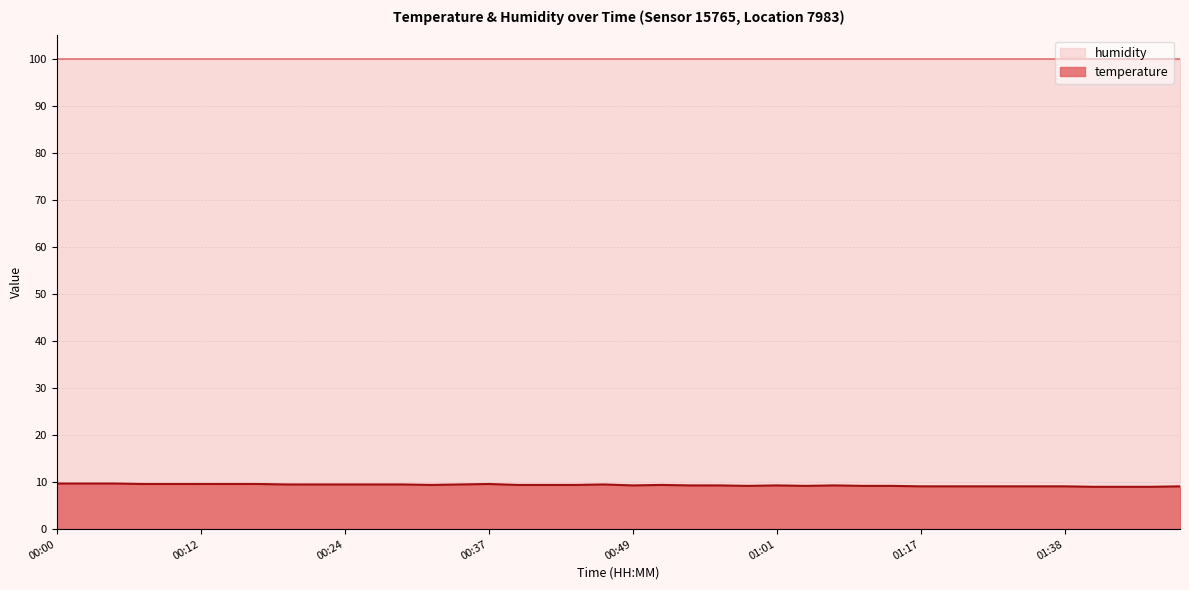

Where is the data nearest to the value 9?

01:40